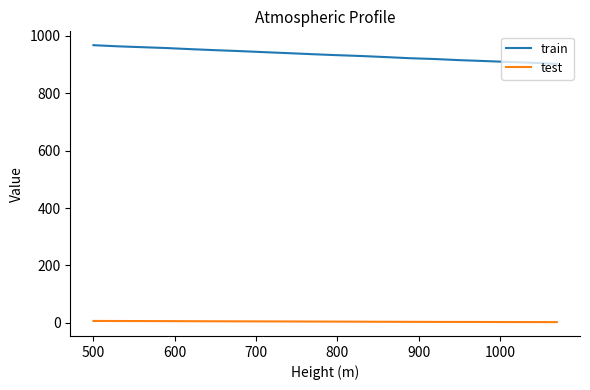

What is the difference between the maximum and minimum values in the train series?

65.1